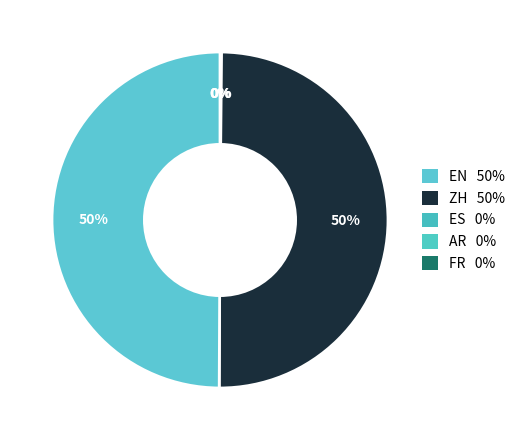

Count the number of slices in the pie.

5